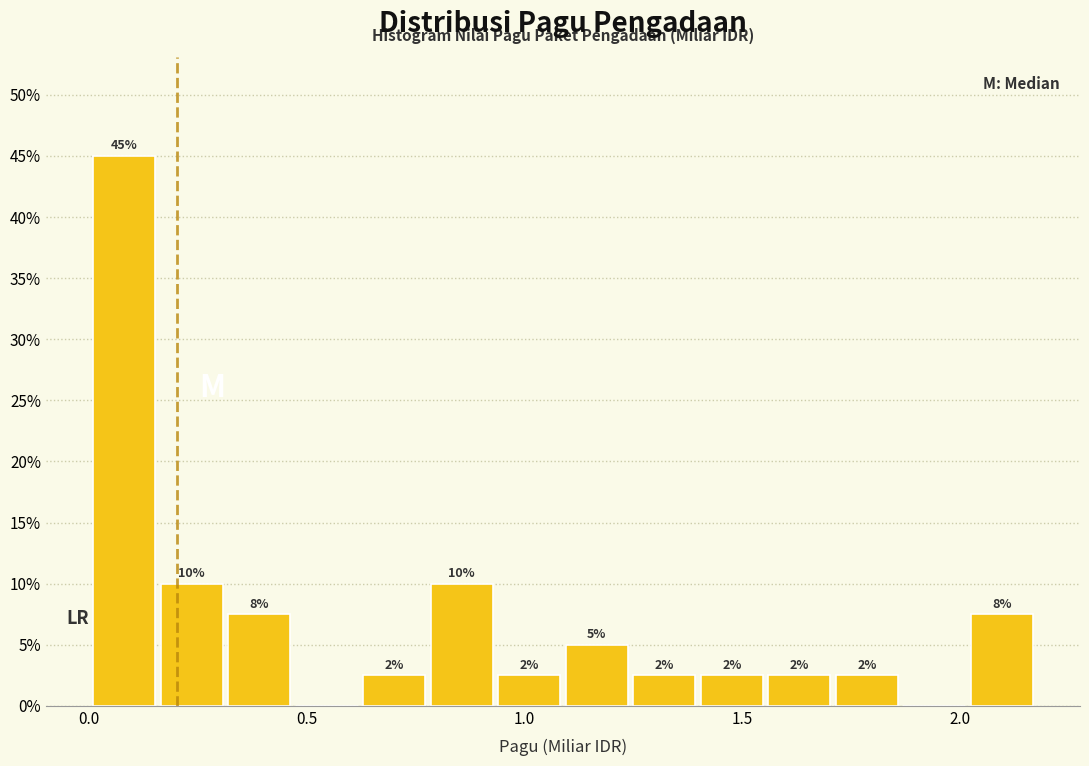

Read against the x-axis, roughly where is the centre of the tallest bar?

0.10